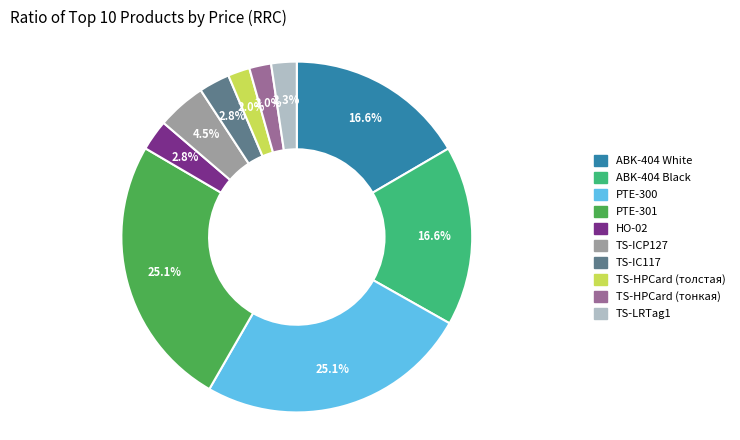

What is the ratio of the value at TS-HPCard (тонкая) to the value at PTE-301?

0.1